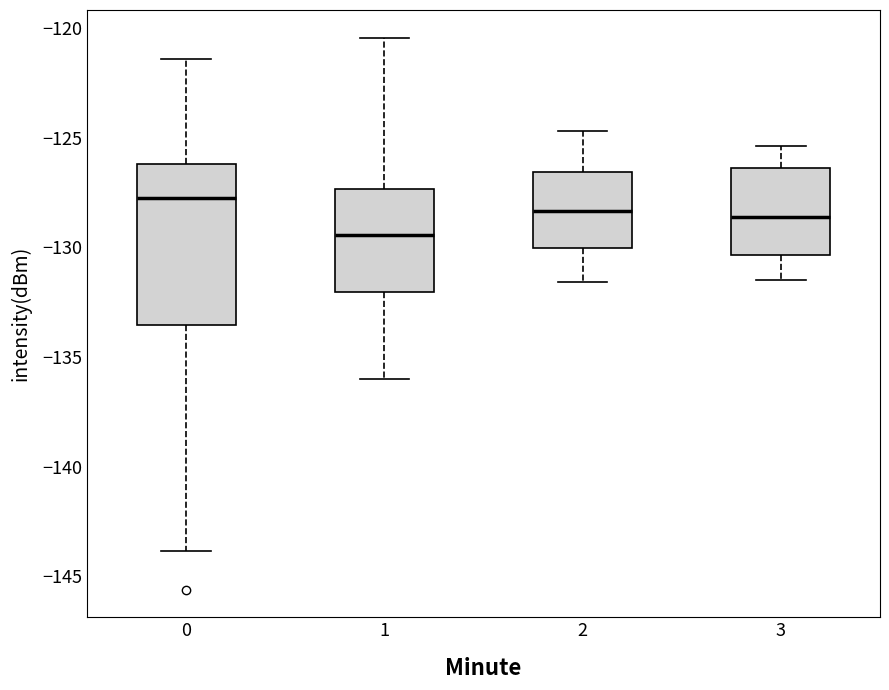

Where does the lower whisker of the box at x = 1 end on the y-axis? The values are not printed on the chart, so give them approximately, as read against the axis.

-136.0